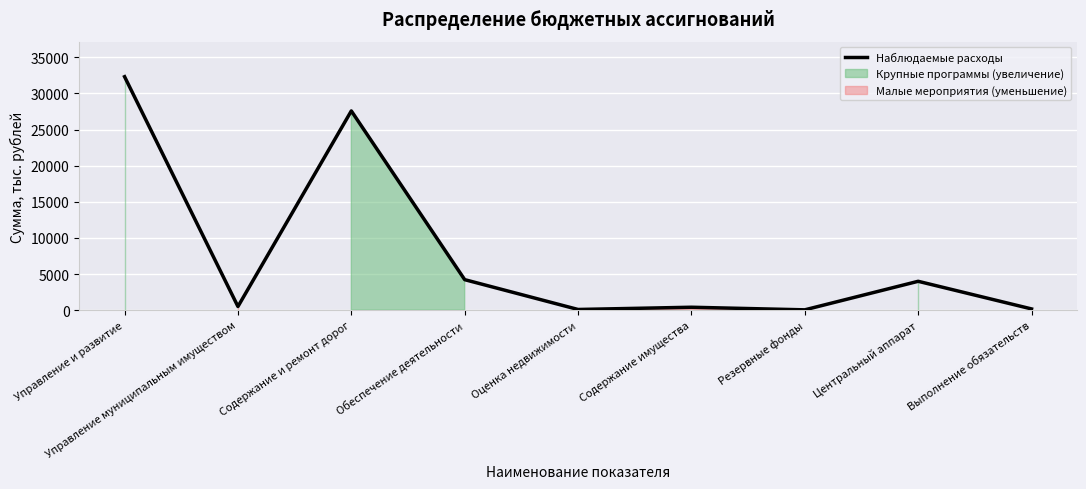

What is the difference between the values at Оценка недвижимости and Центральный аппарат?

3901.2